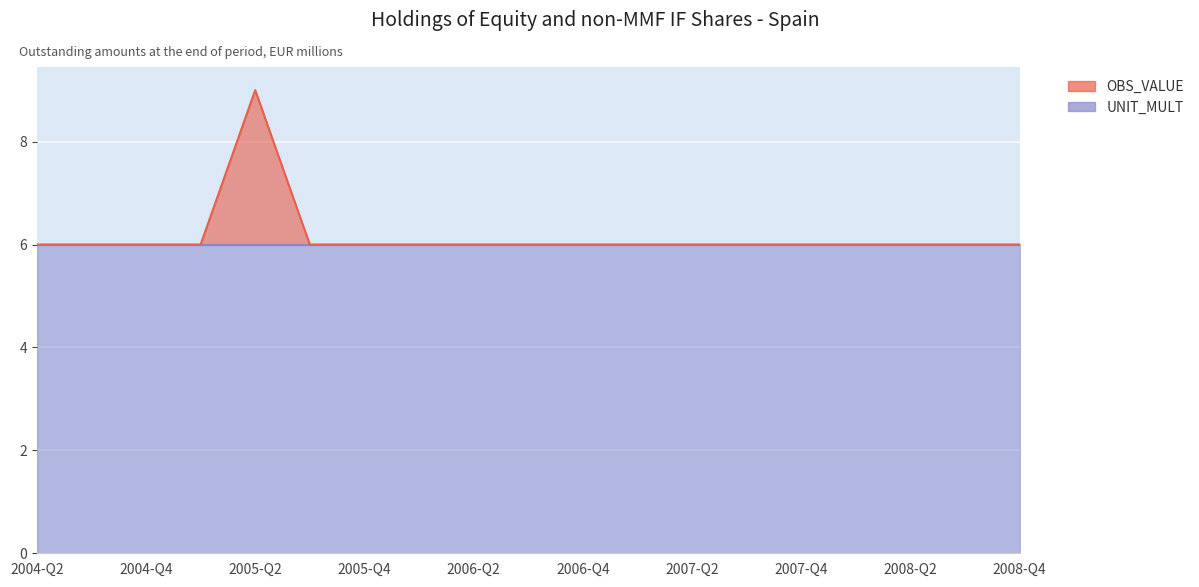

What is the label of the 19th point from the left?

2008-Q4